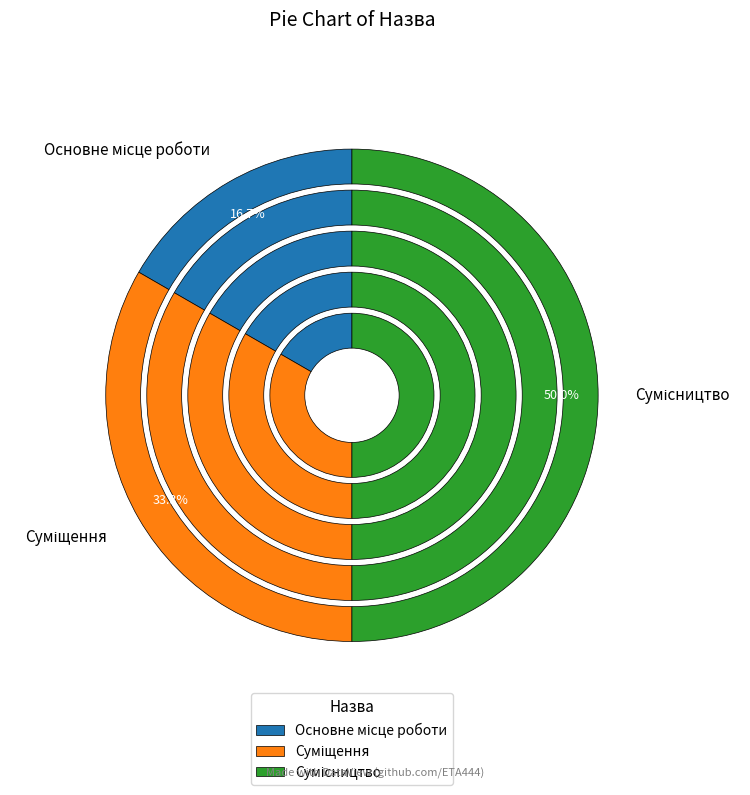

Does Сумісництво account for over 50% of the chart?

No